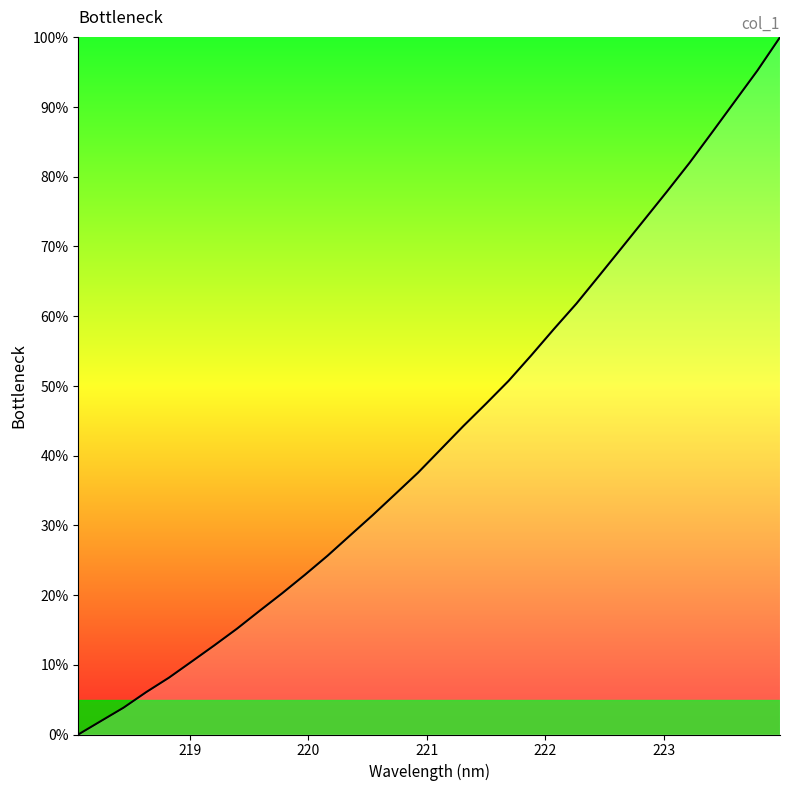

What is the maximum value shown in the chart?

100.0